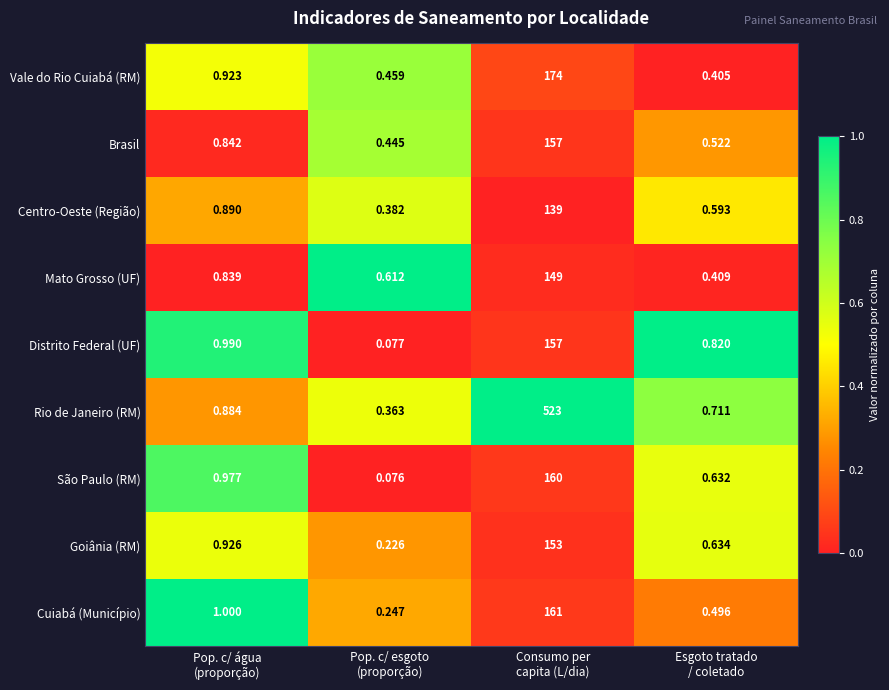

How many data points does each series have?

4